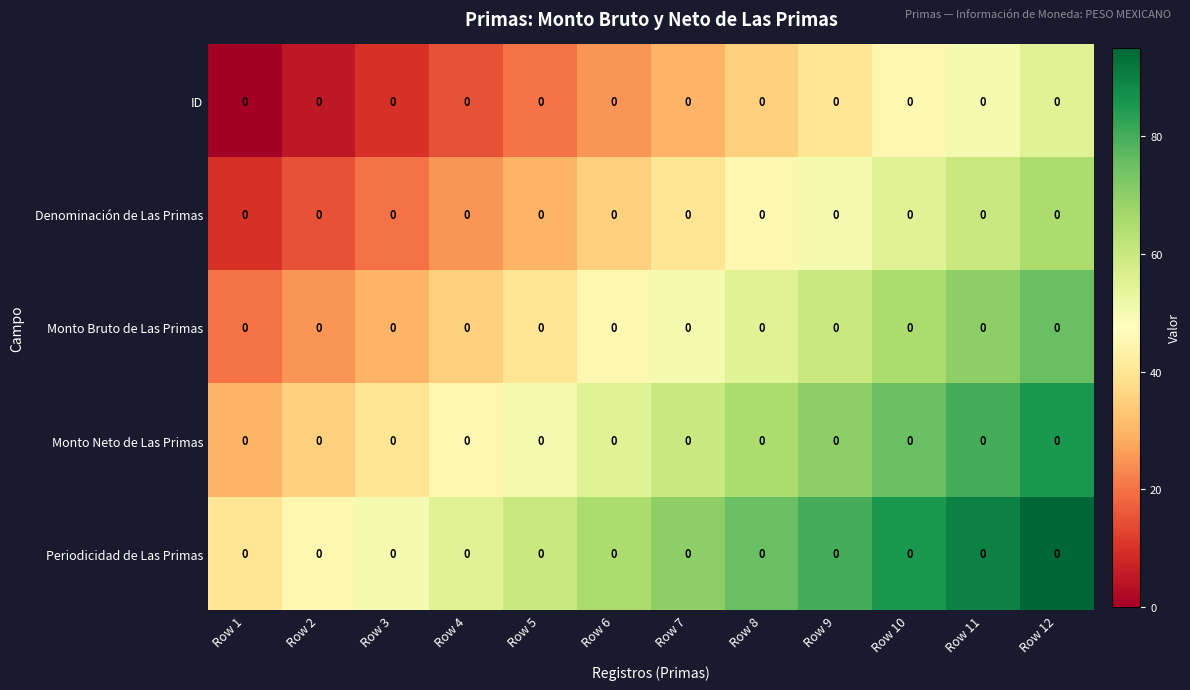

Is it true that Monto Neto de Las Primas equals 23 at Row 4?

False